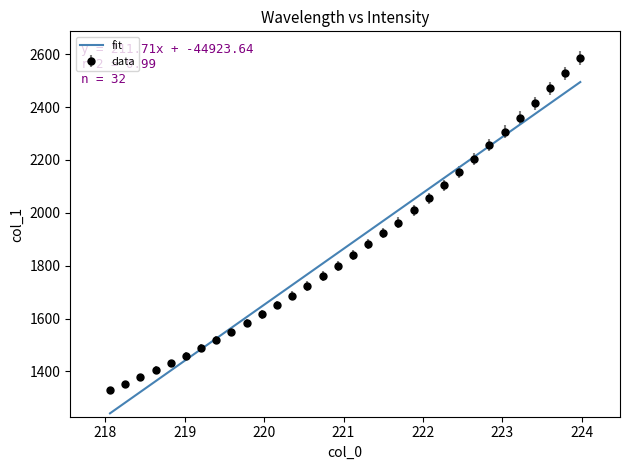

What is the greatest value displayed?

2586.5